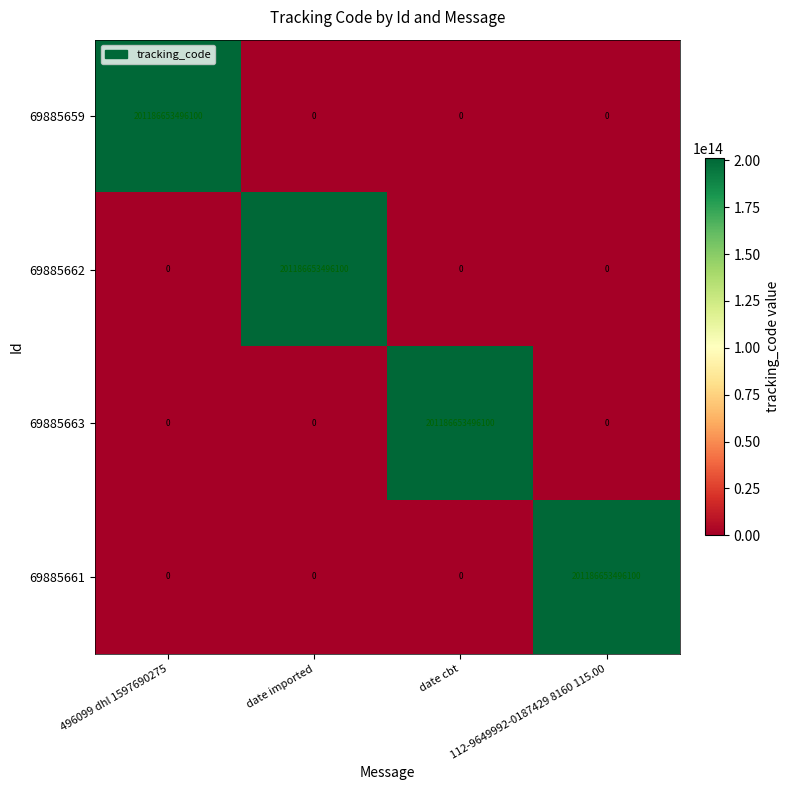

Which category has the highest value in the 69885661 series?

112-9649992-0187429 8160 115.00